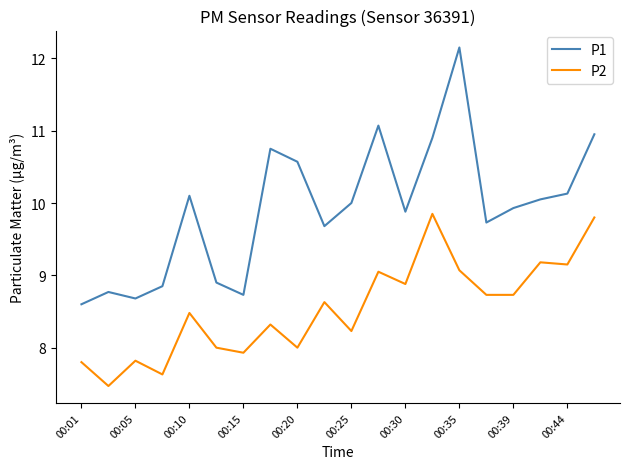

Which series has the widest spread of values?

P1